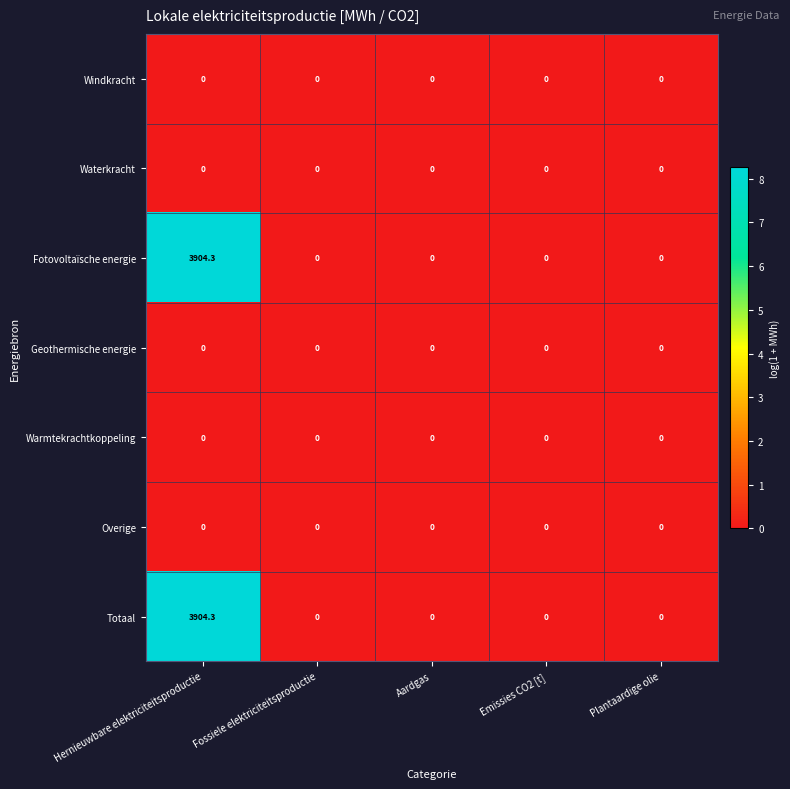

At how many categories does at least one series exceed 1?

1